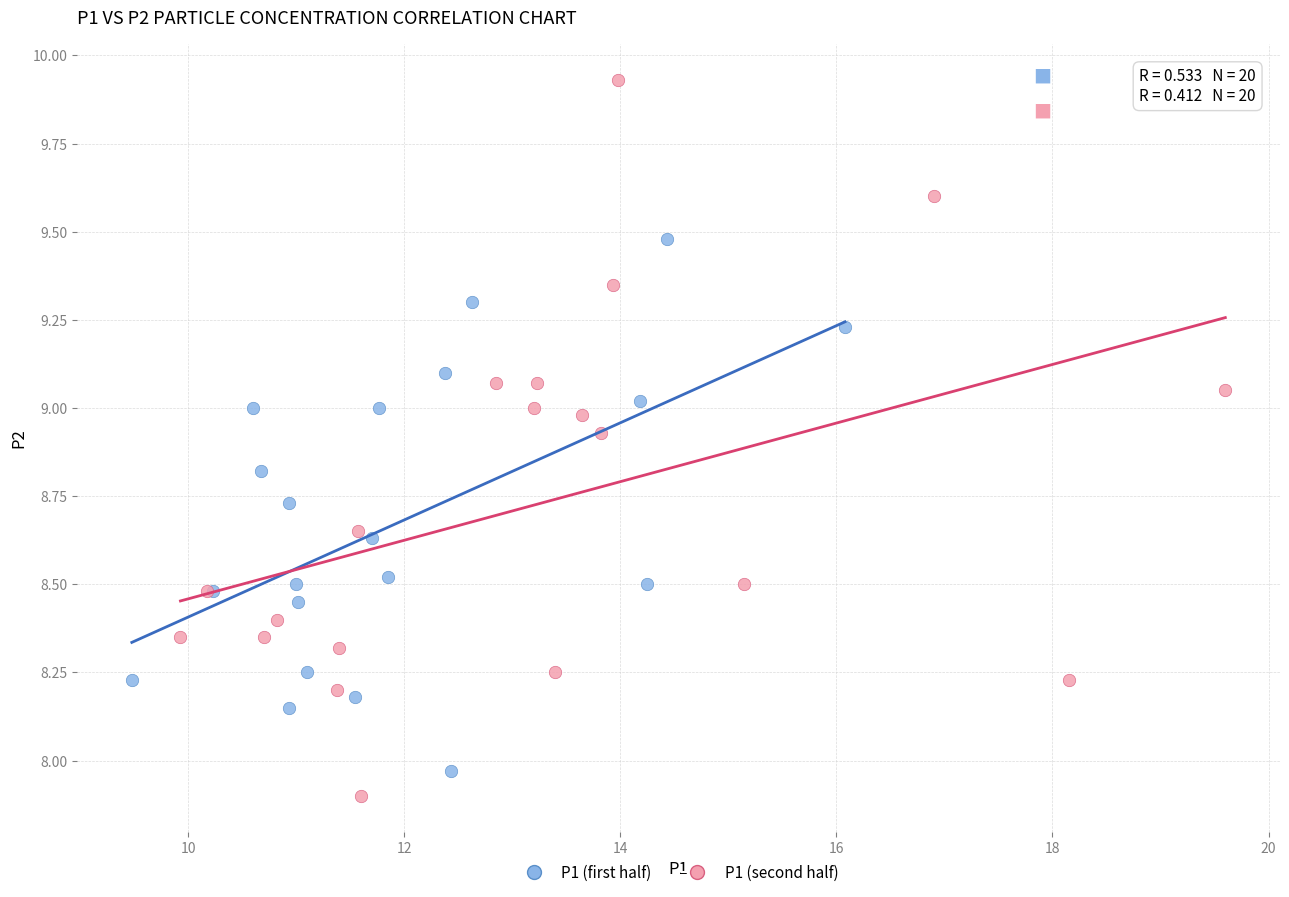

Which series has the largest Y range (max minus min)?

P1 (second half)